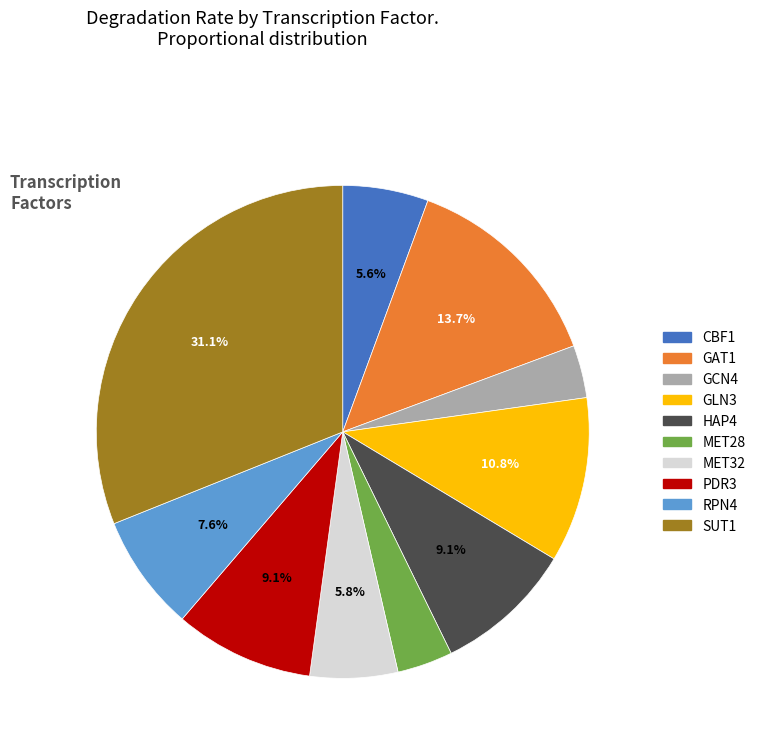

To the nearest percent, what percentage of the pie is MET28?

4%